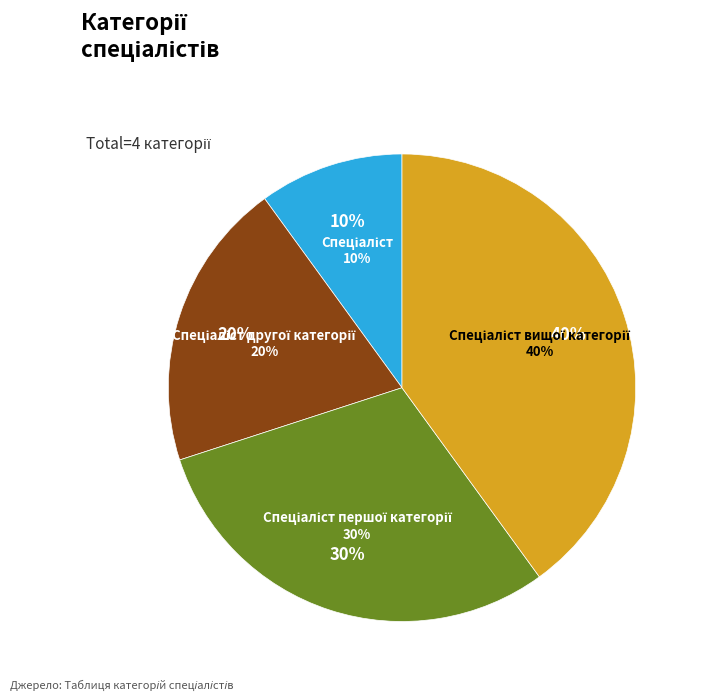

To the nearest percent, what percentage of the pie is Спеціаліст вищої категорії?

40%